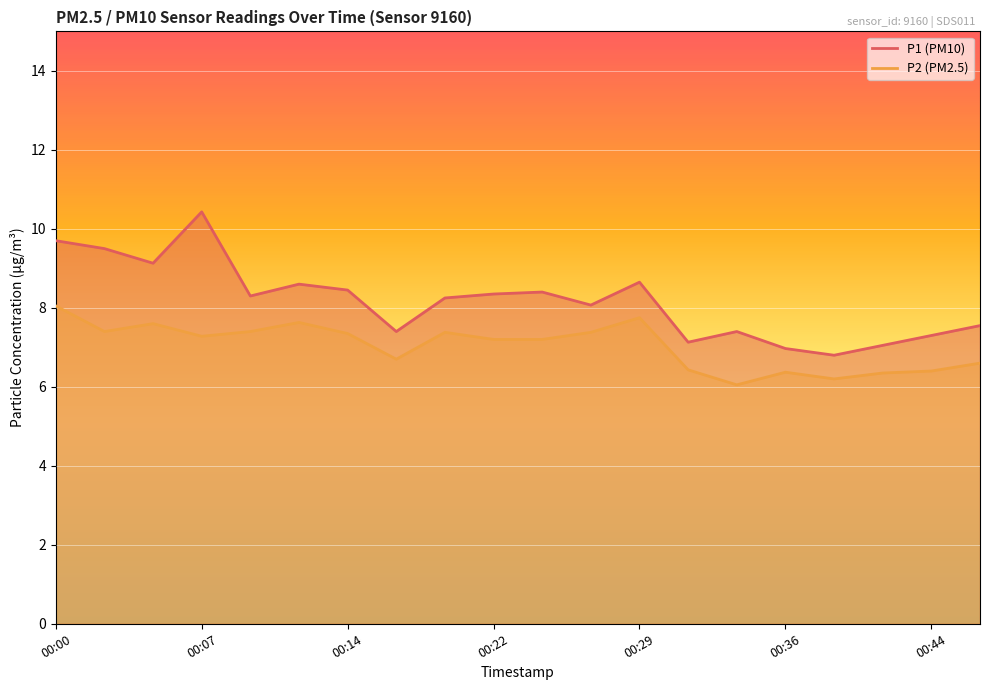

Rank the series by their average value, from lowest to highest.

P2, P1